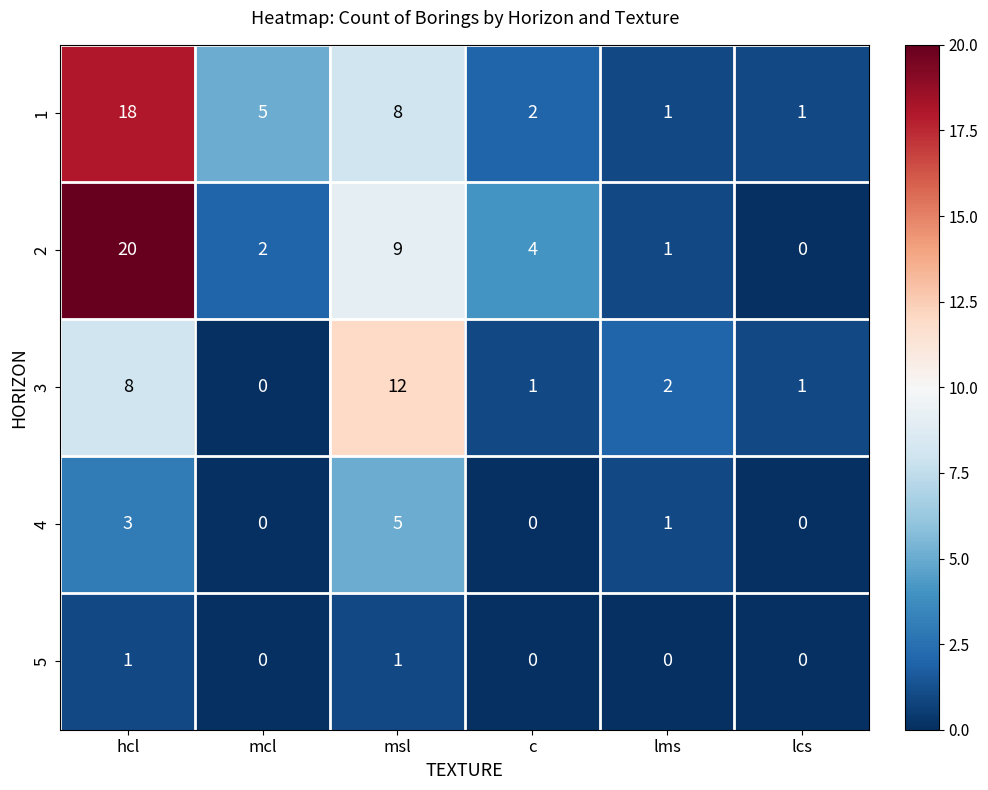

Rank the series by their maximum value, from lowest to highest.

5, 4, 3, 1, 2